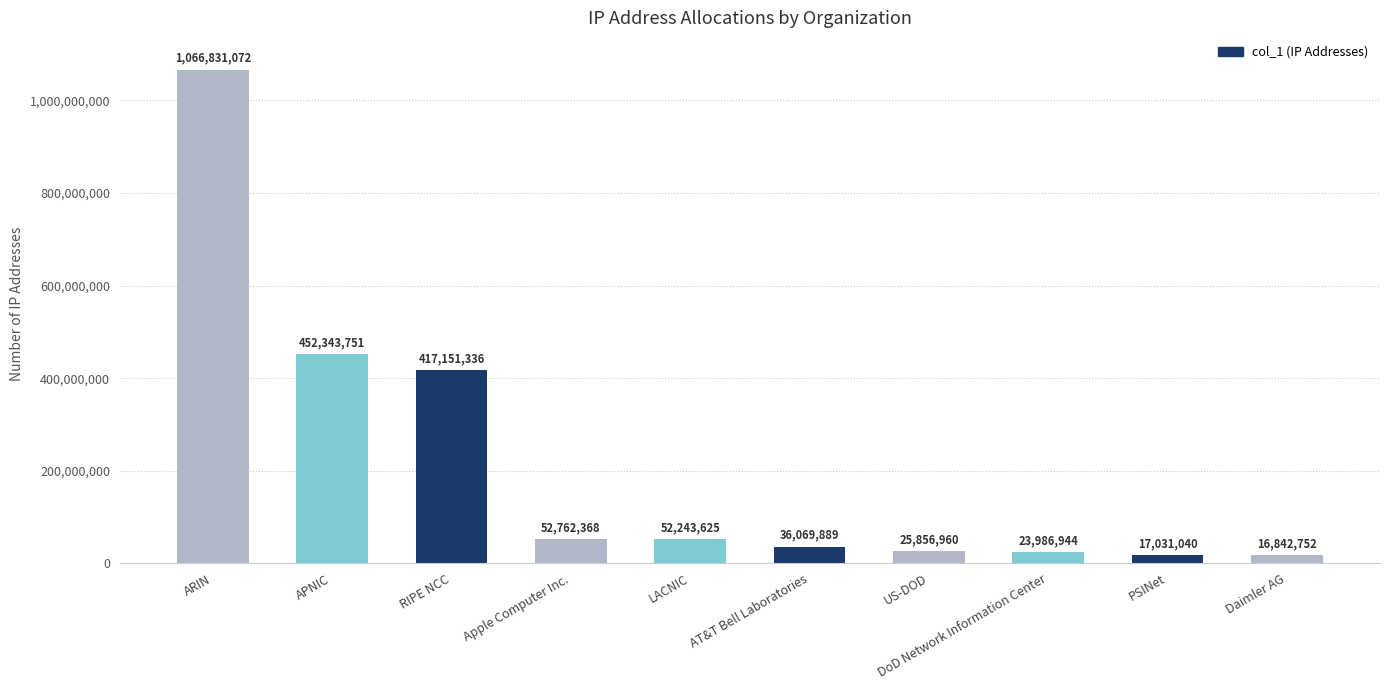

What is the change in value from AT&T Bell Laboratories to PSINet?

-19038849